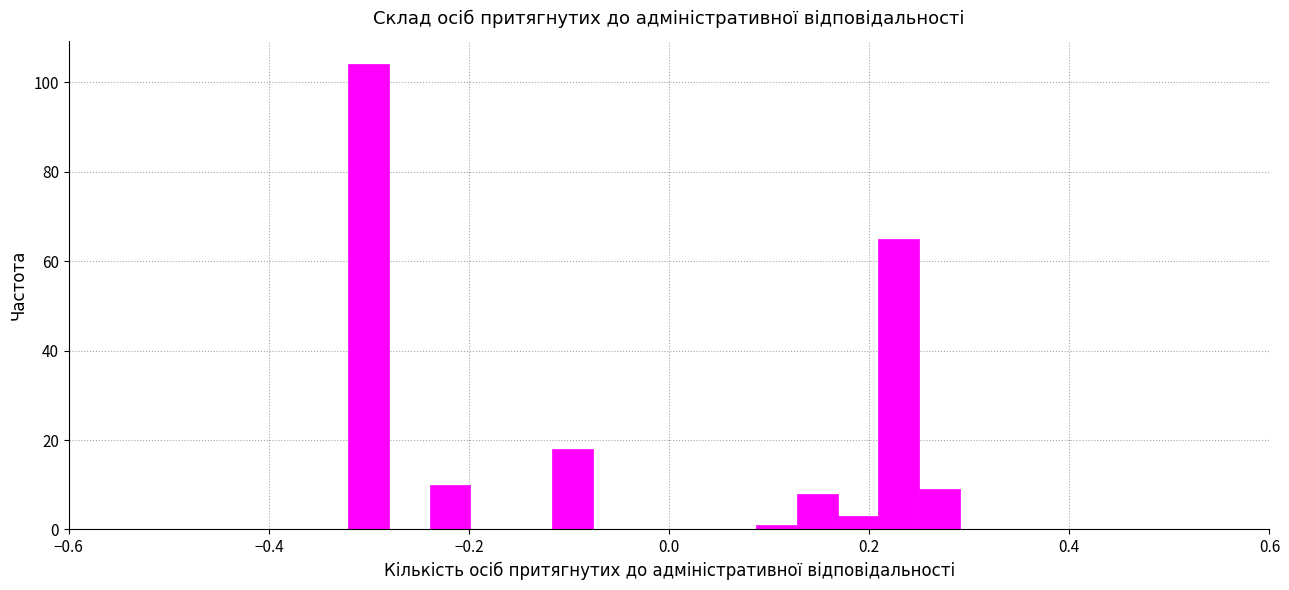

Read against the x-axis, roughly where is the centre of the tallest bar?

-0.30